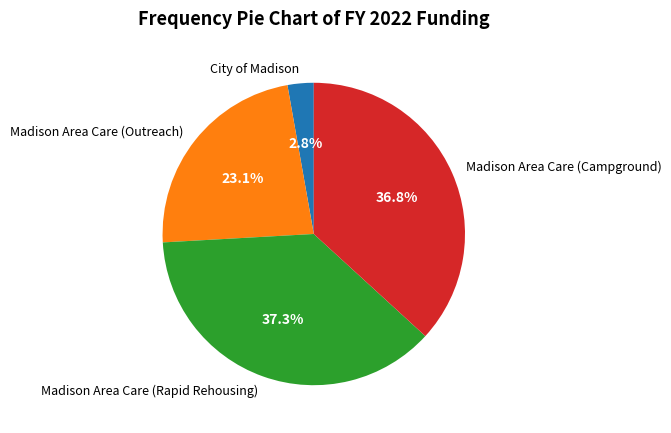

Is City of Madison the majority of the pie?

No